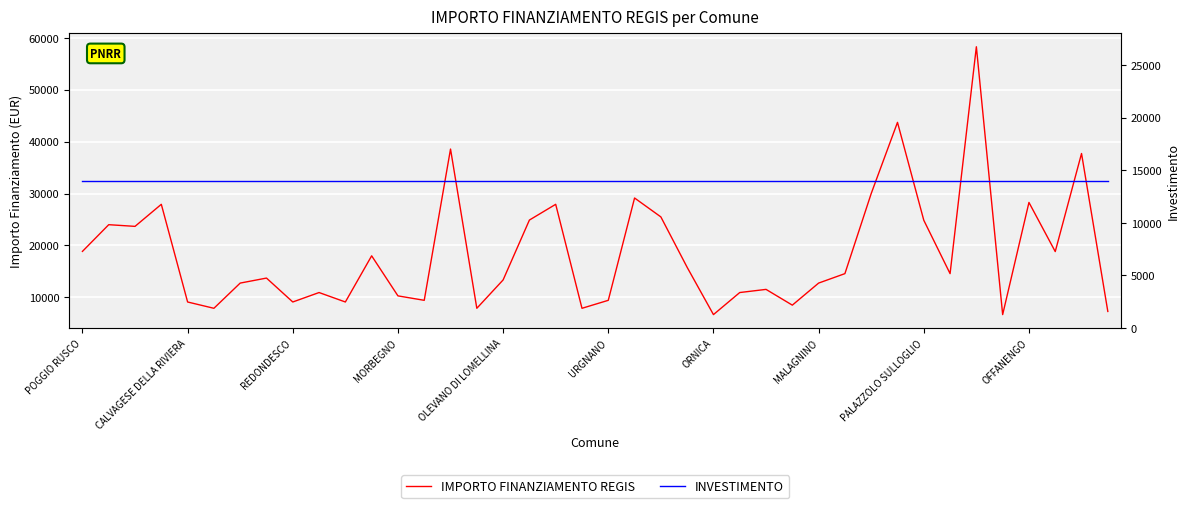

True or false: INVESTIMENTO has a value of 20315 at 10.

False